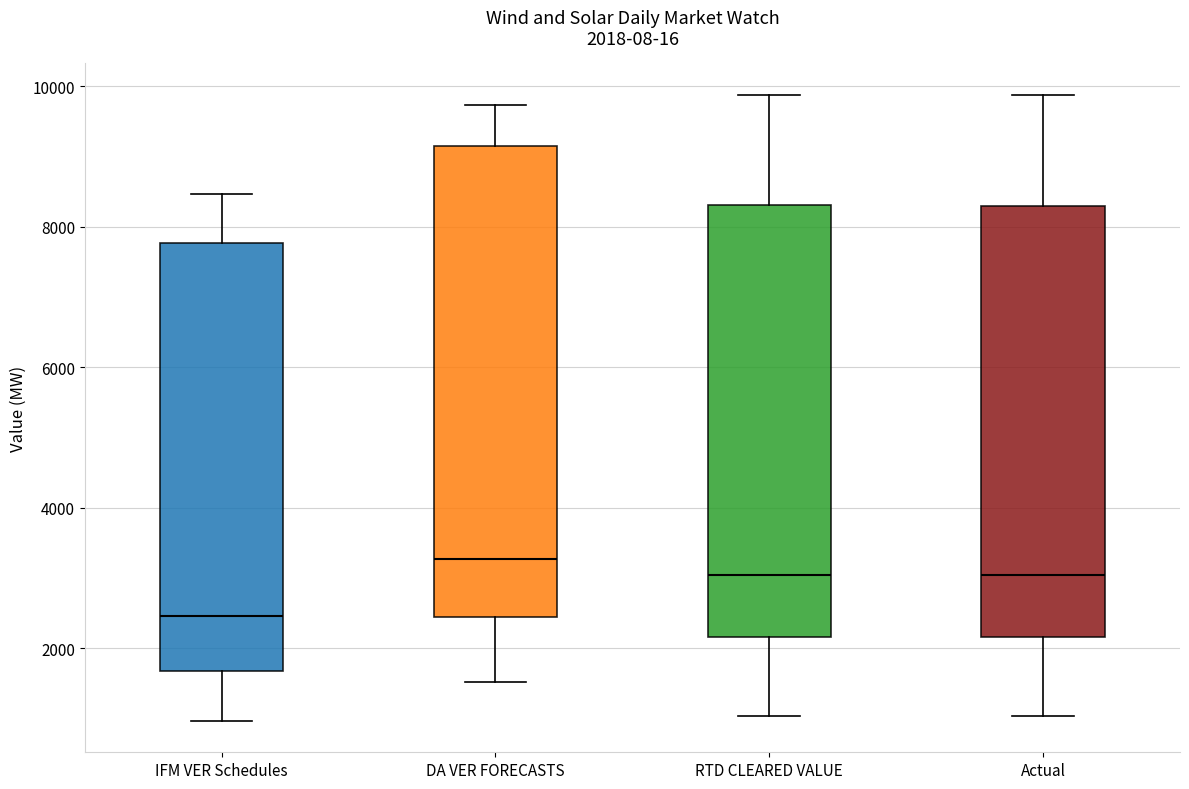

Comparing the boxes themselves (not the whiskers), which one is the tallest?

DA VER FORECASTS